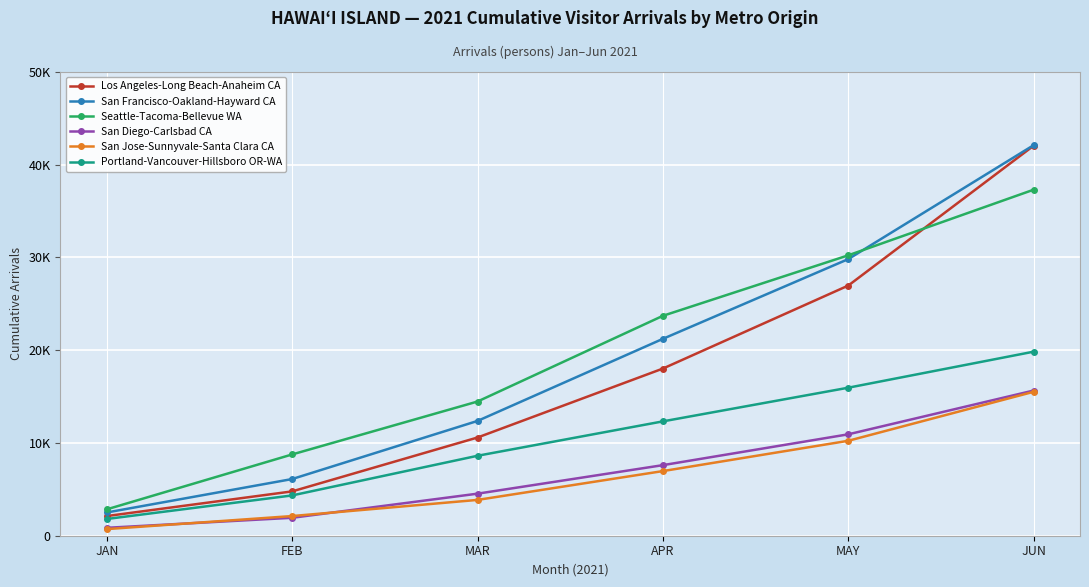

True or false: Portland-Vancouver-Hillsboro OR-WA and Los Angeles-Long Beach-Anaheim CA intersect in this chart.

False